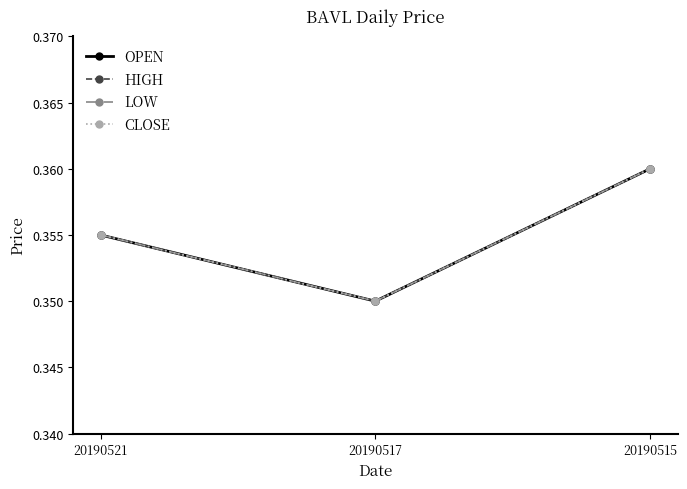

Reading left to right, transcribe all the data shown in this chart.

OPEN: 20190521=0.4	20190517=0.3	20190515=0.4
HIGH: 20190521=0.4	20190517=0.3	20190515=0.4
LOW: 20190521=0.4	20190517=0.3	20190515=0.4
CLOSE: 20190521=0.4	20190517=0.3	20190515=0.4